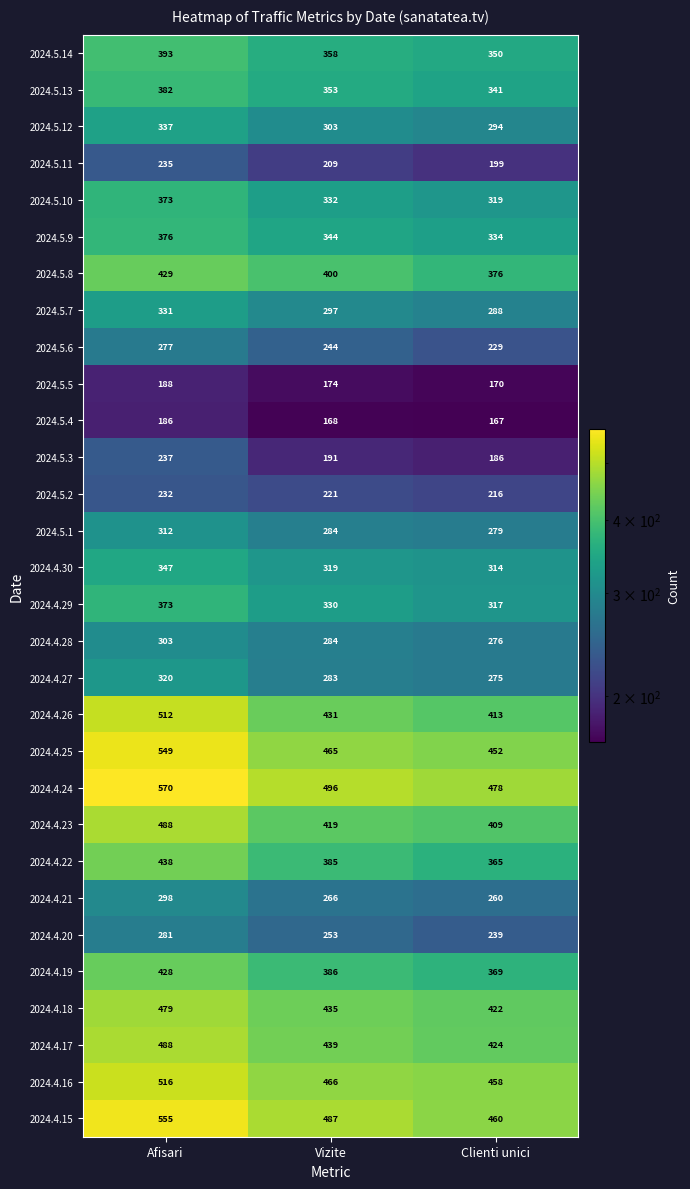

How many values in the 2024.4.27 series are below 283?

1